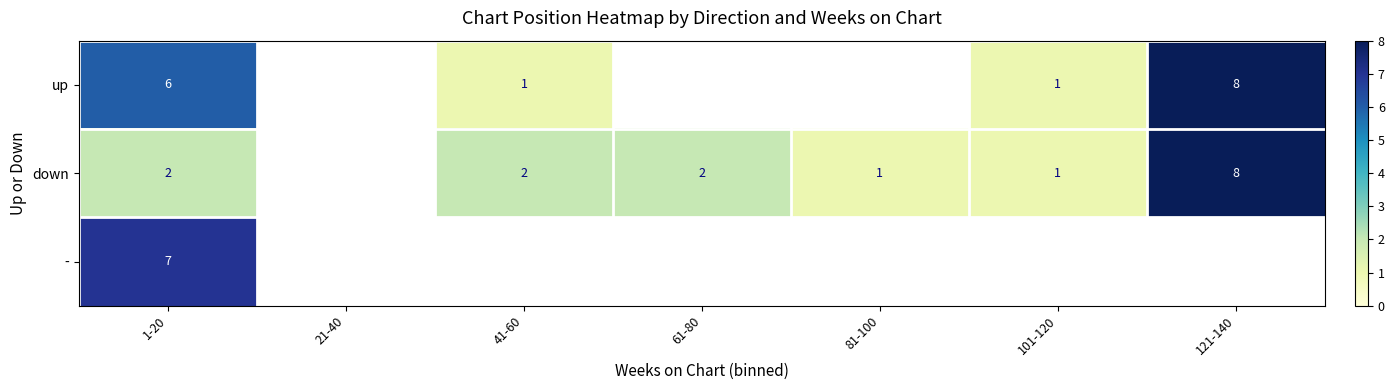

Between 61-80 and 121-140, which is larger?

121-140